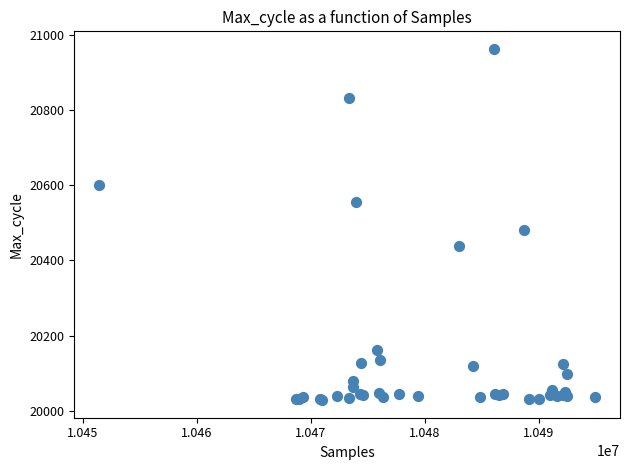

What Y value in the scatter plot is closest to 20495?

20480